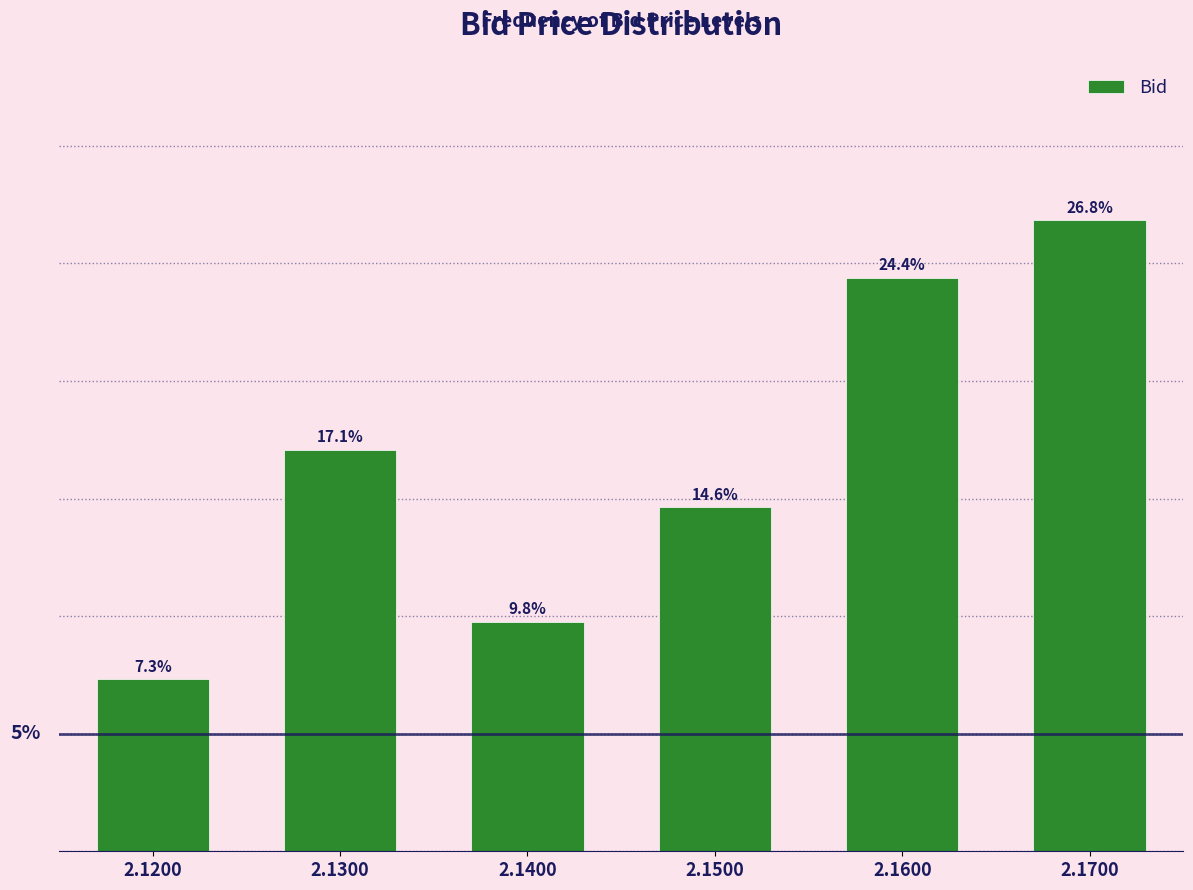

Rank the categories by value from highest to lowest.

2.1700, 2.1600, 2.1300, 2.1500, 2.1400, 2.1200